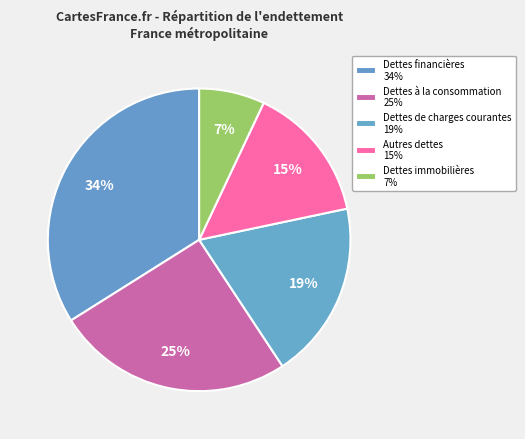

Which slice is the smallest?

Dettes immobilières